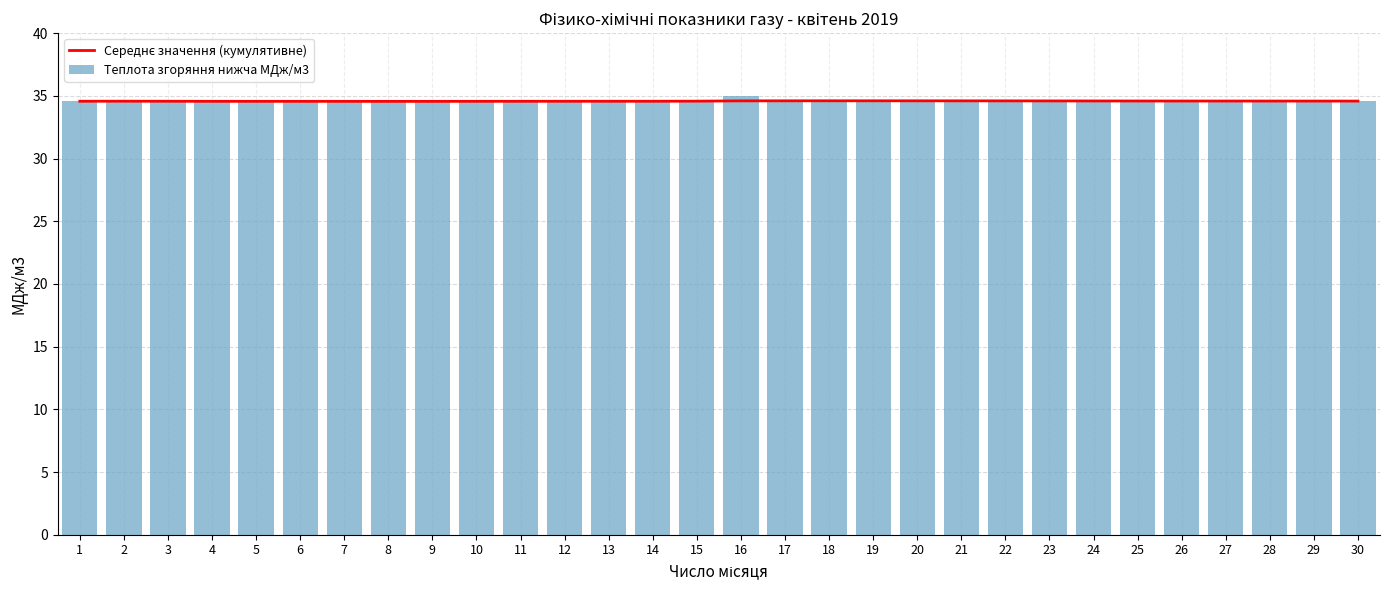

What is the approximate value of Теплота згоряння нижча МДж/м3 at 23?

34.5